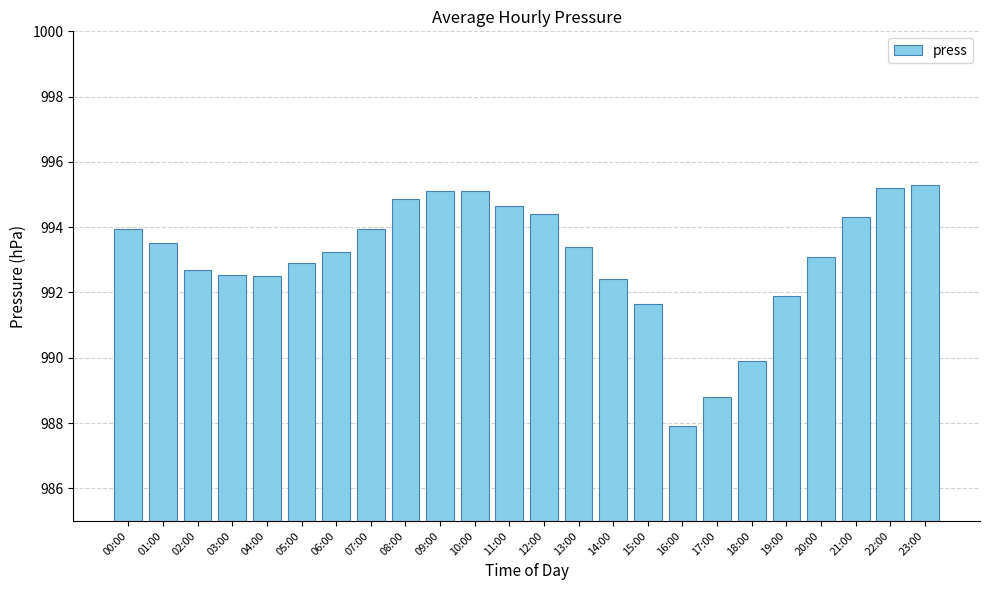

What is the change in value from 07:00 to 11:00?

+0.7